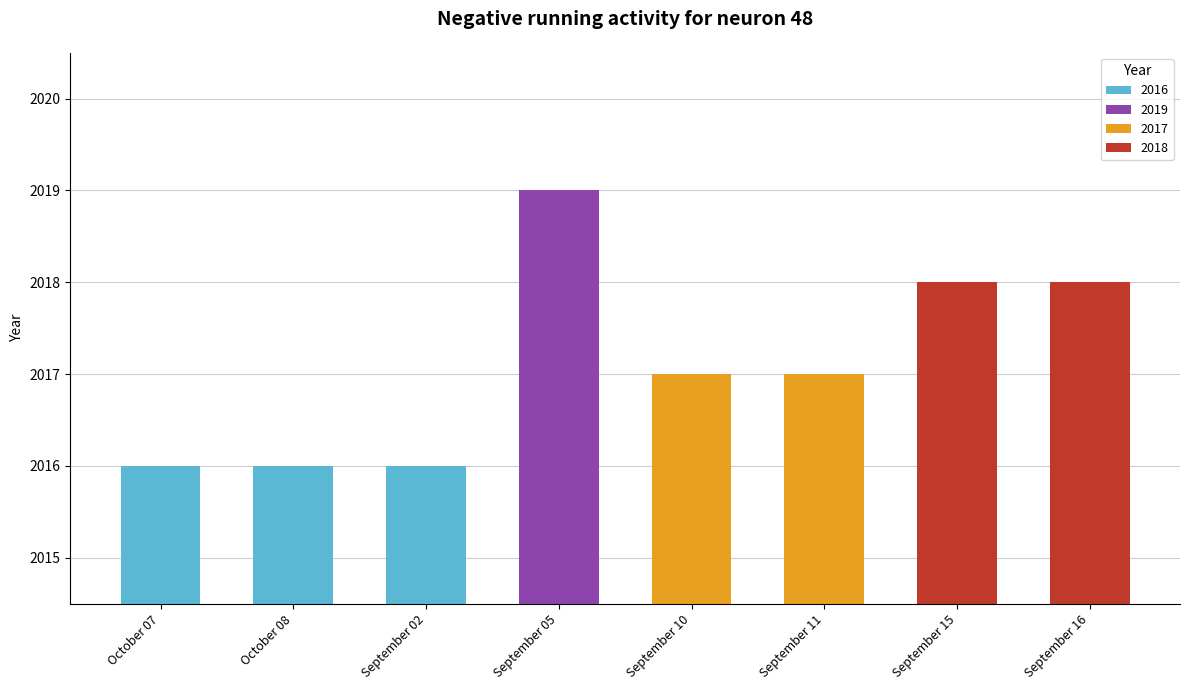

The value at September 15 is 2018. True or false?

True